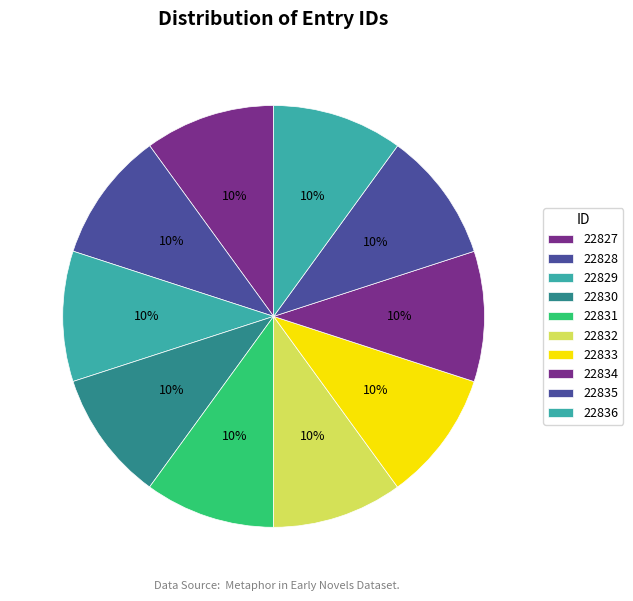

Rank the categories by value from lowest to highest.

22827, 22828, 22829, 22830, 22831, 22832, 22833, 22834, 22835, 22836